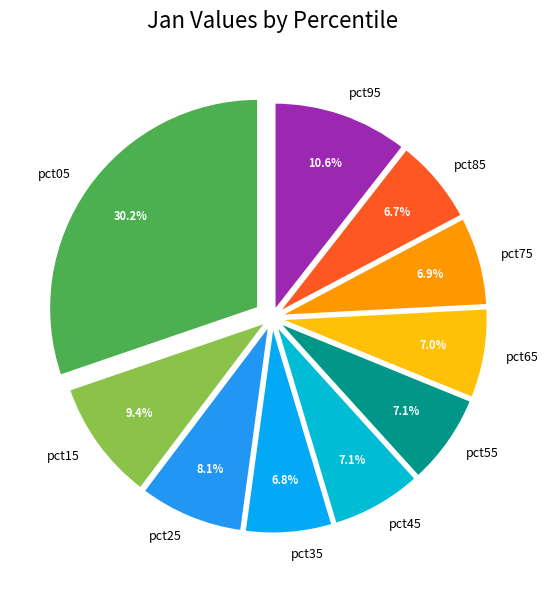

What percentage do pct05 and pct65 together represent?

37.2%